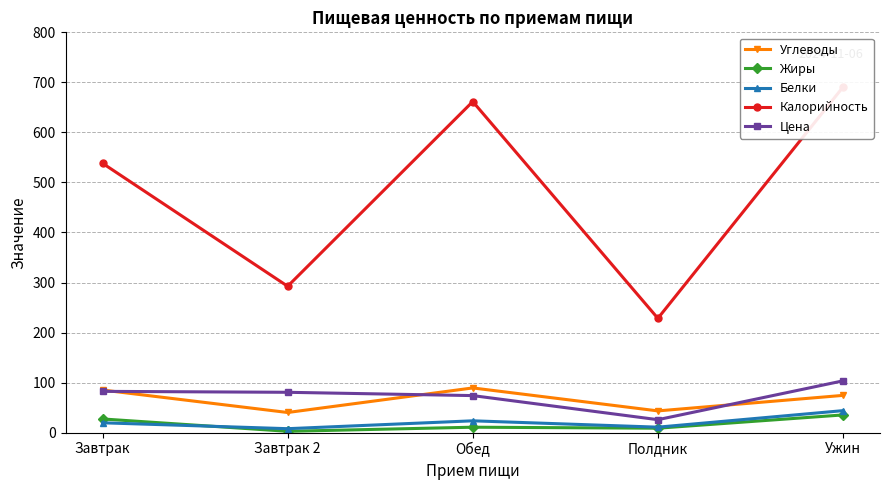

How many values in the Углеводы series are below 74?

2